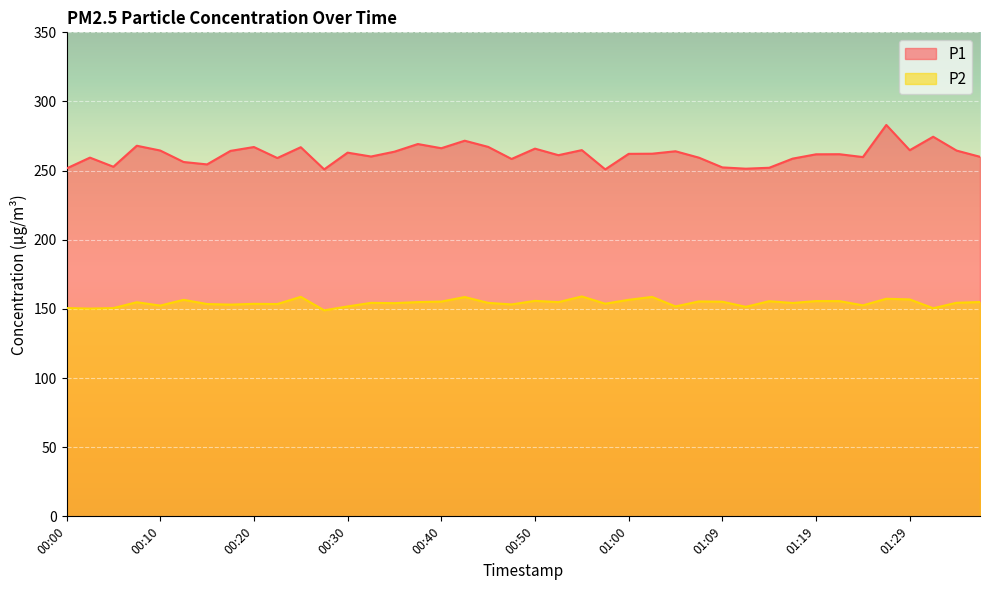

Is the value of P1 at 00:55 greater than the value of P2 at 00:30?

Yes